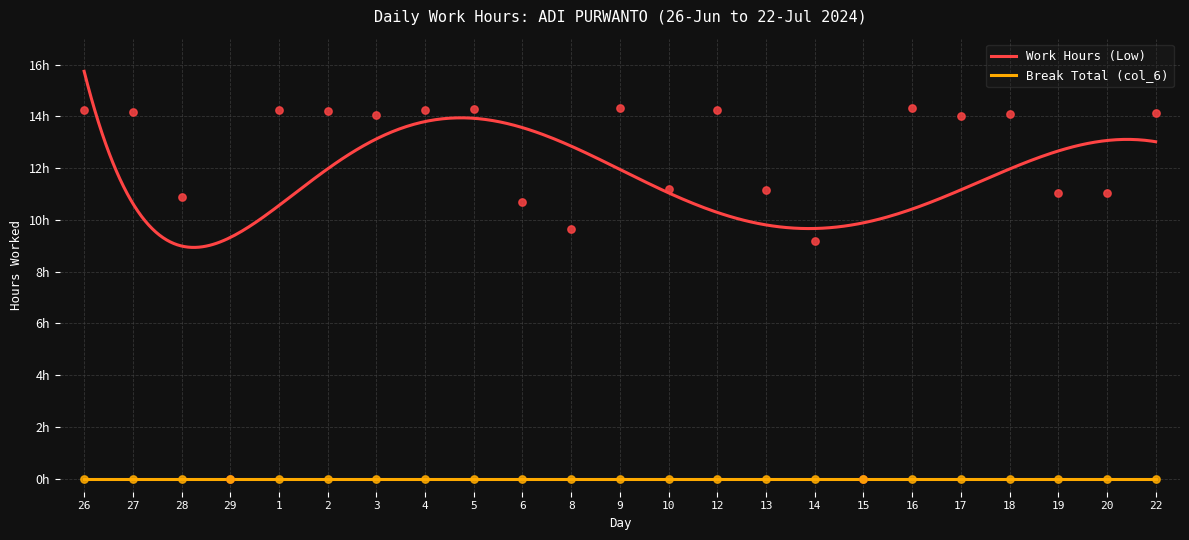

Approximately how many times larger is the value at 2 compared to 5?

1.0